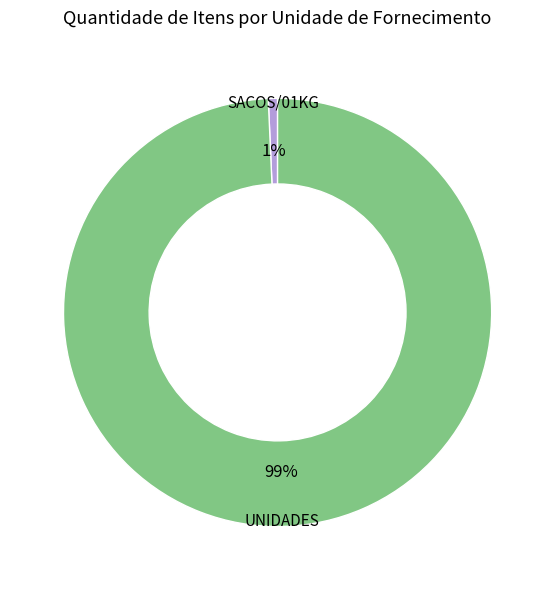

Is there any slice that represents more than half of the pie?

Yes